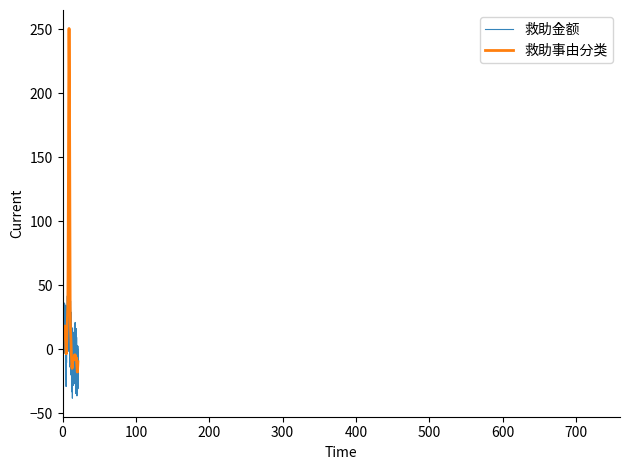

Which series has the widest spread of values?

救助事由分类